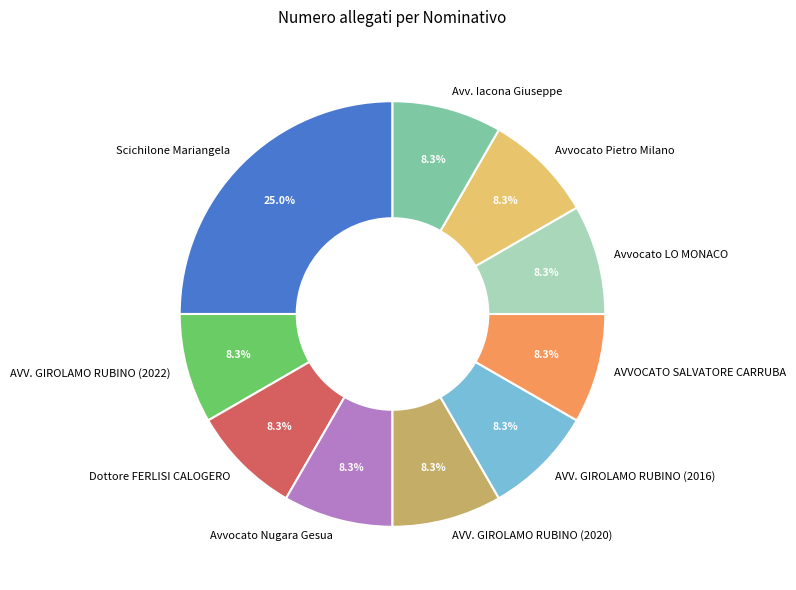

To the nearest percent, what percentage of the pie is AVV. GIROLAMO RUBINO (2016)?

8%